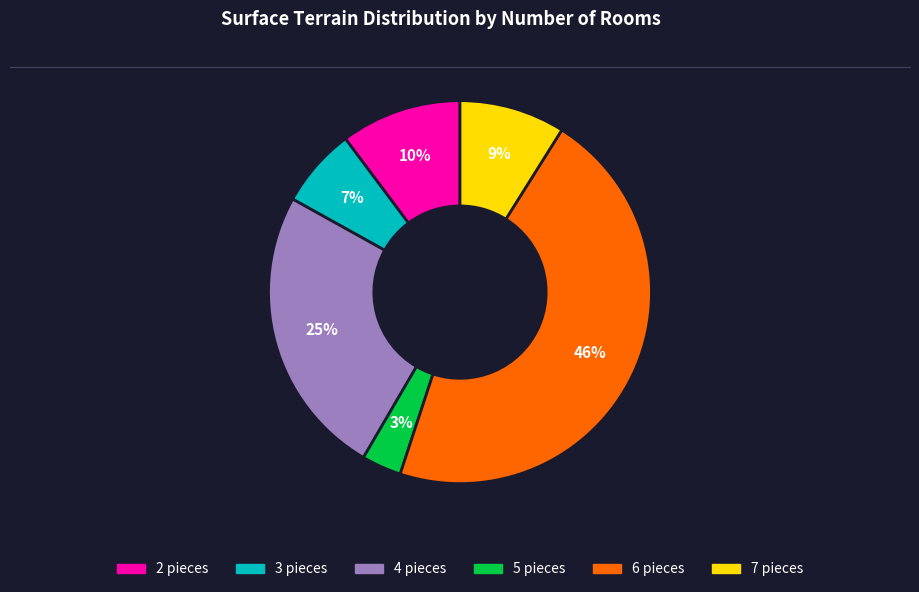

Is there any slice that represents more than half of the pie?

No